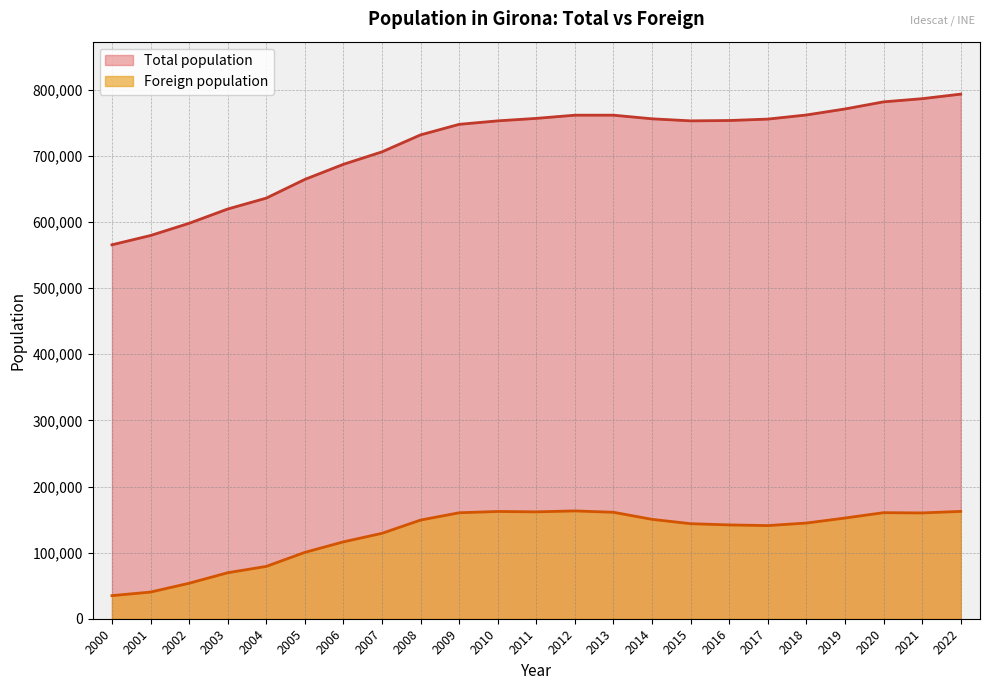

What is the spread (max minus min) of values at 2001?

539336